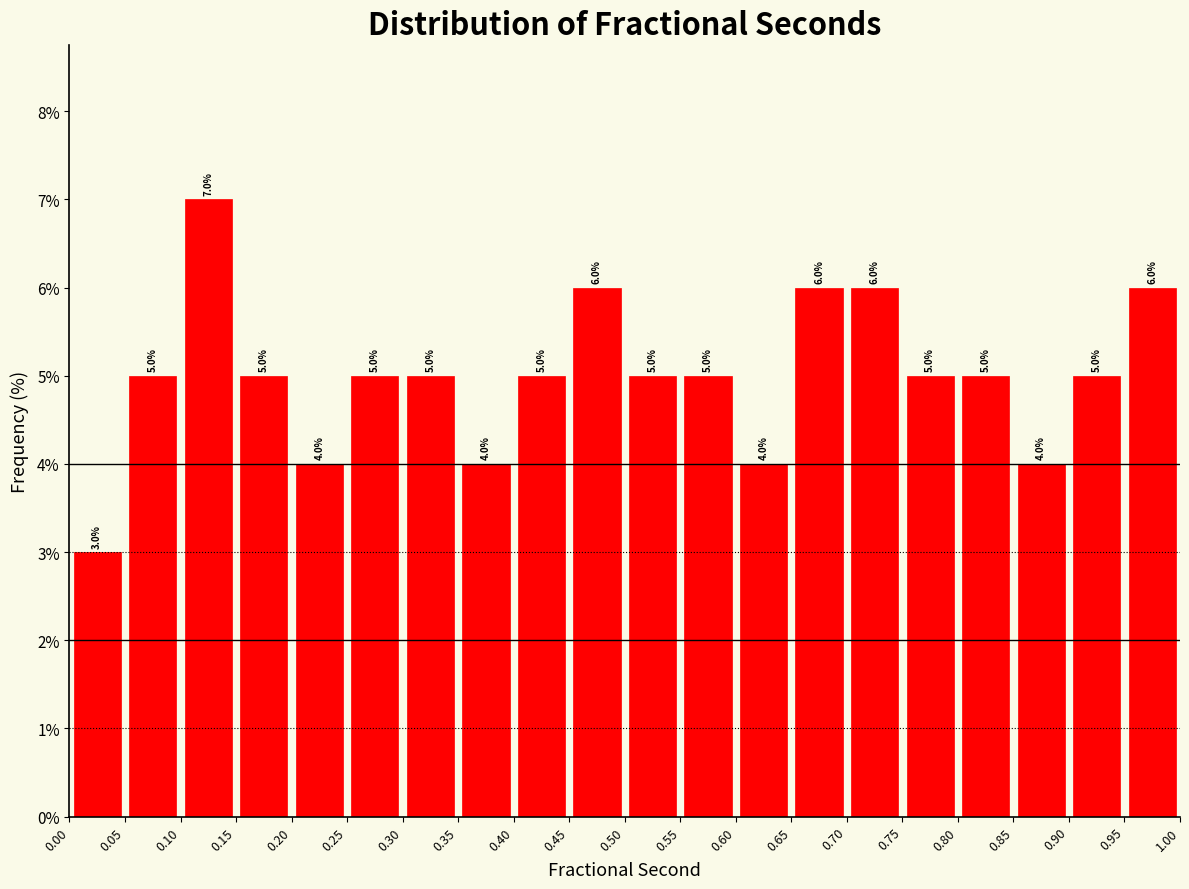

Over which range of the x-axis is the bar tallest?

0.10 to 0.15